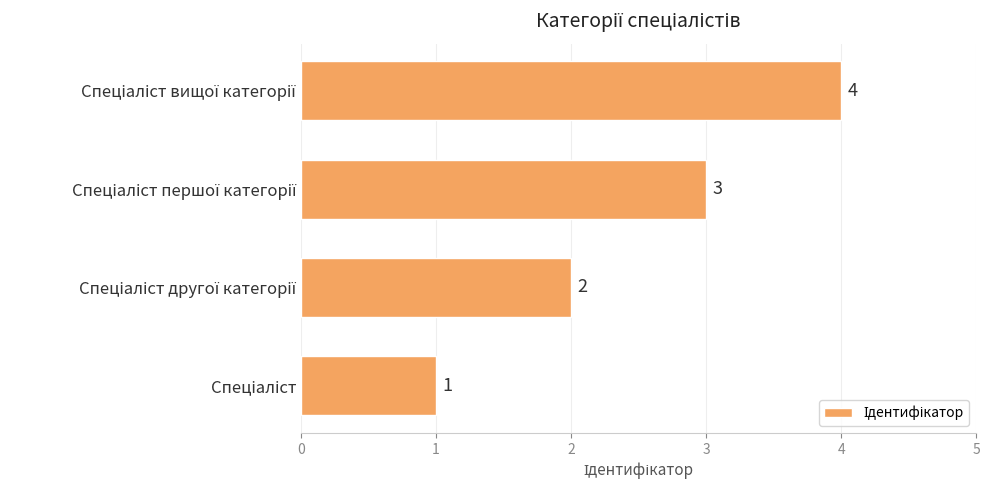

What is the greatest value displayed?

4